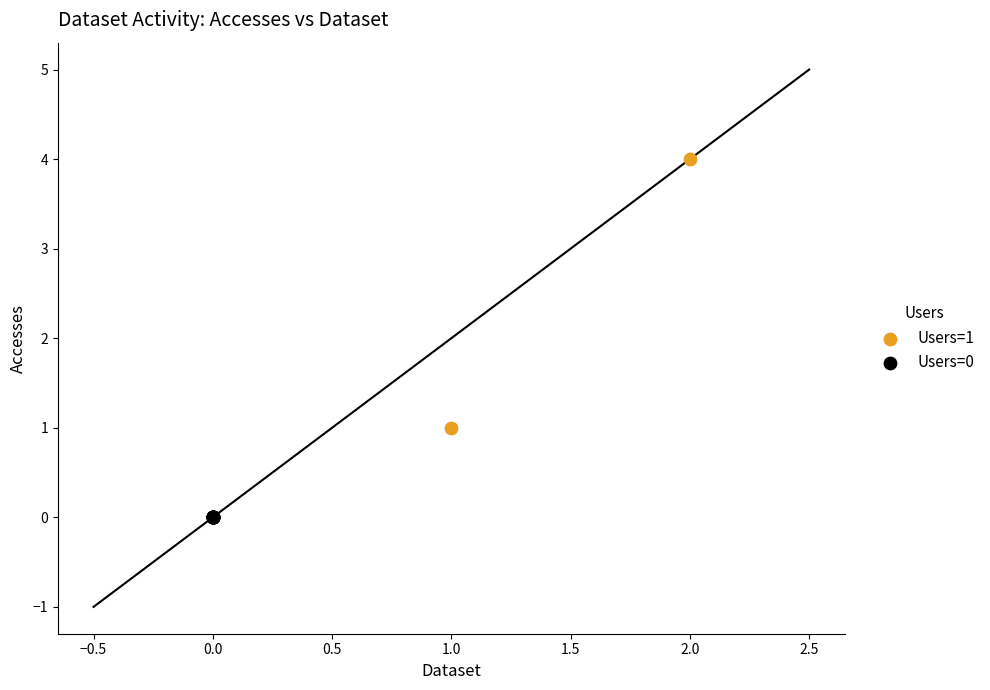

Which series contains the lowest Y value?

Users=0